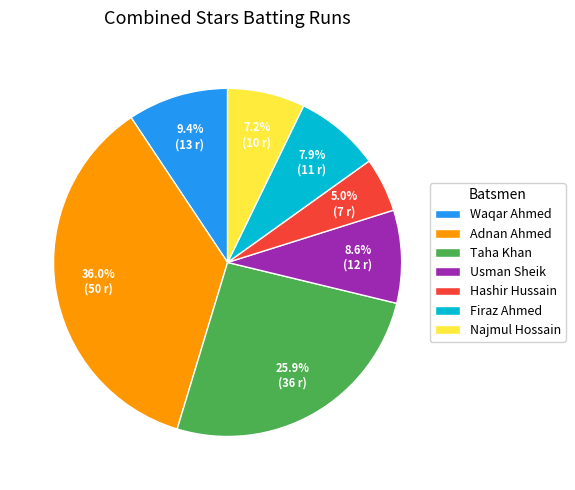

To the nearest percent, what is the combined percentage of Firaz Ahmed and Waqar Ahmed?

17%